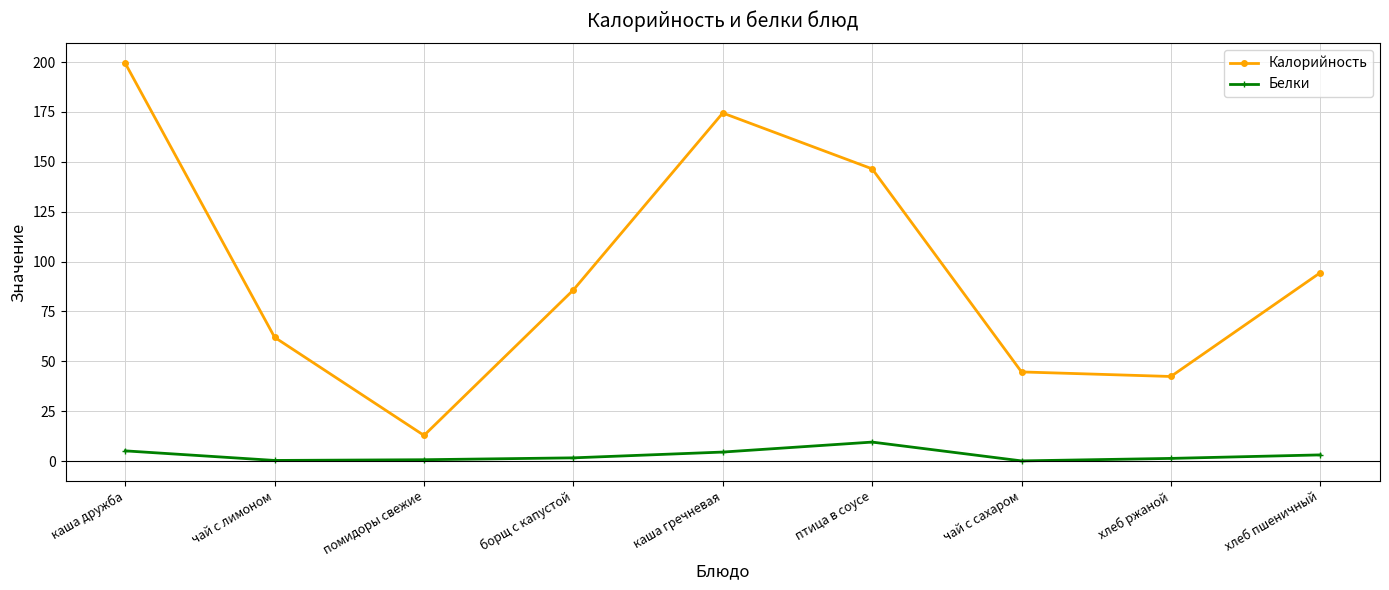

True or false: Калорийность has a value of 85.8 at борщ с капустой.

True